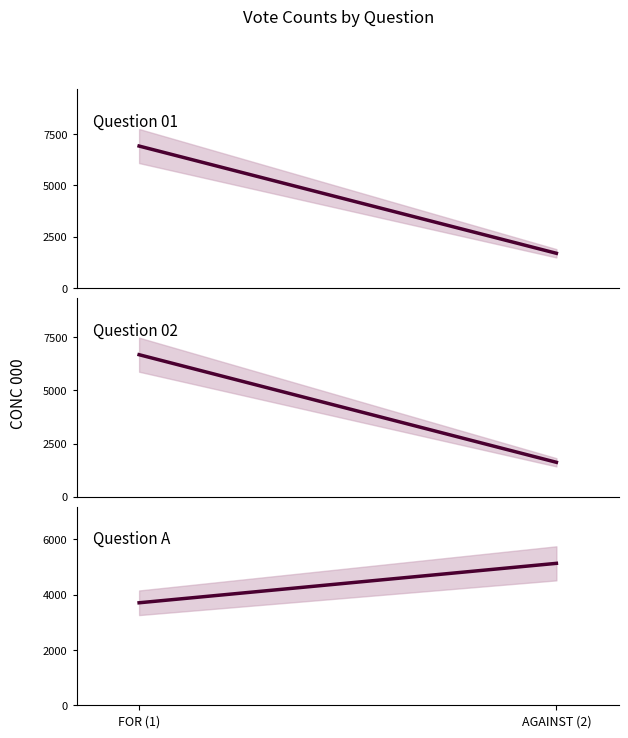

What is the difference between the maximum and minimum values in the Question 02 series?

5065